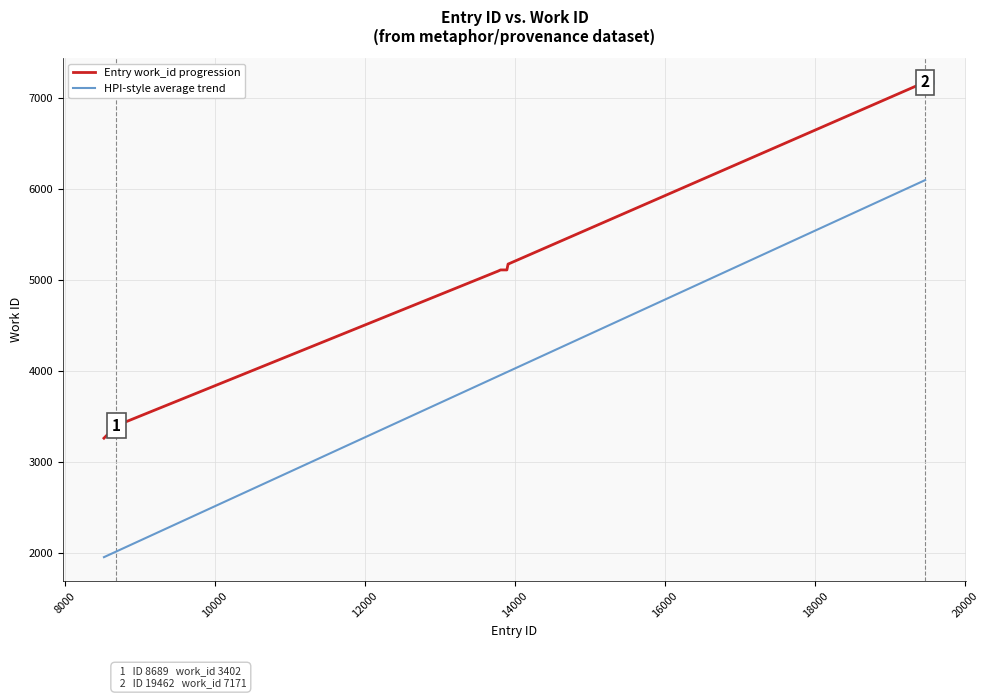

At how many categories does at least one series exceed 4406?

8